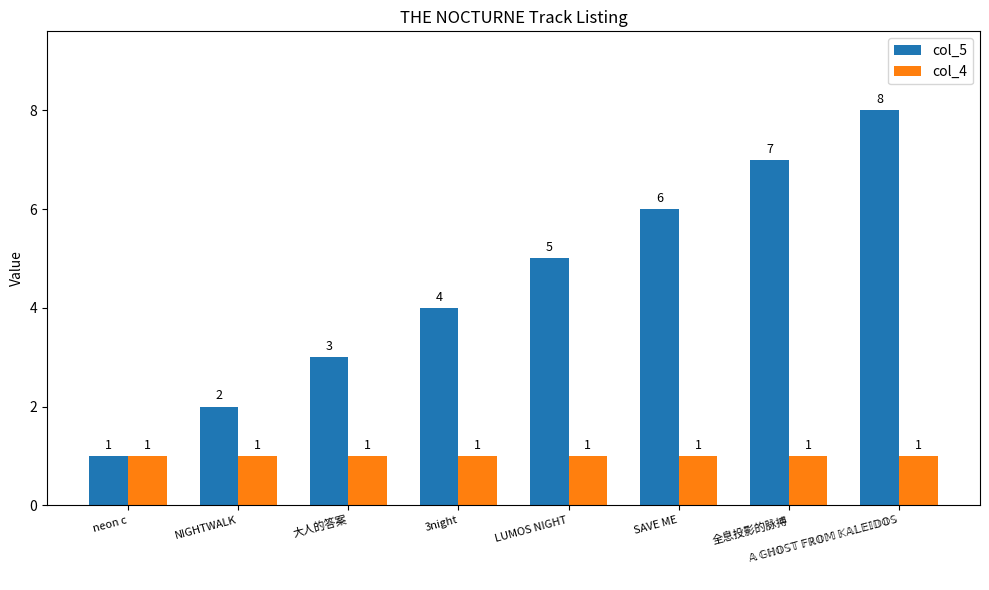

What is the value of the col_5 bar at the 1st from the left?

1